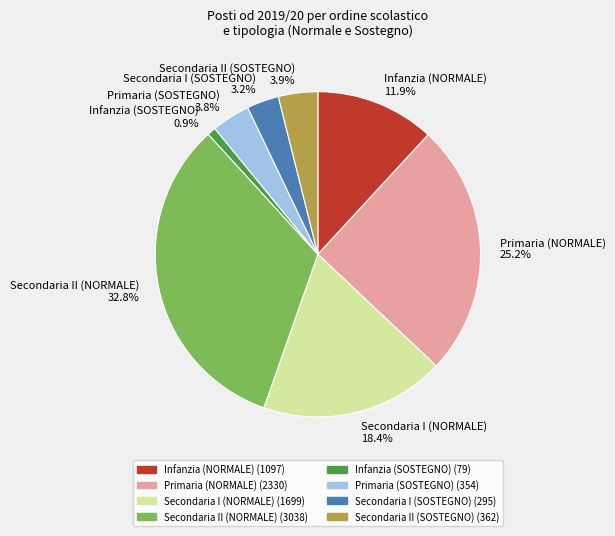

What is the ratio of the value at Secondaria I (SOSTEGNO) 3.2% to the value at Infanzia (SOSTEGNO) 0.9%?

3.7